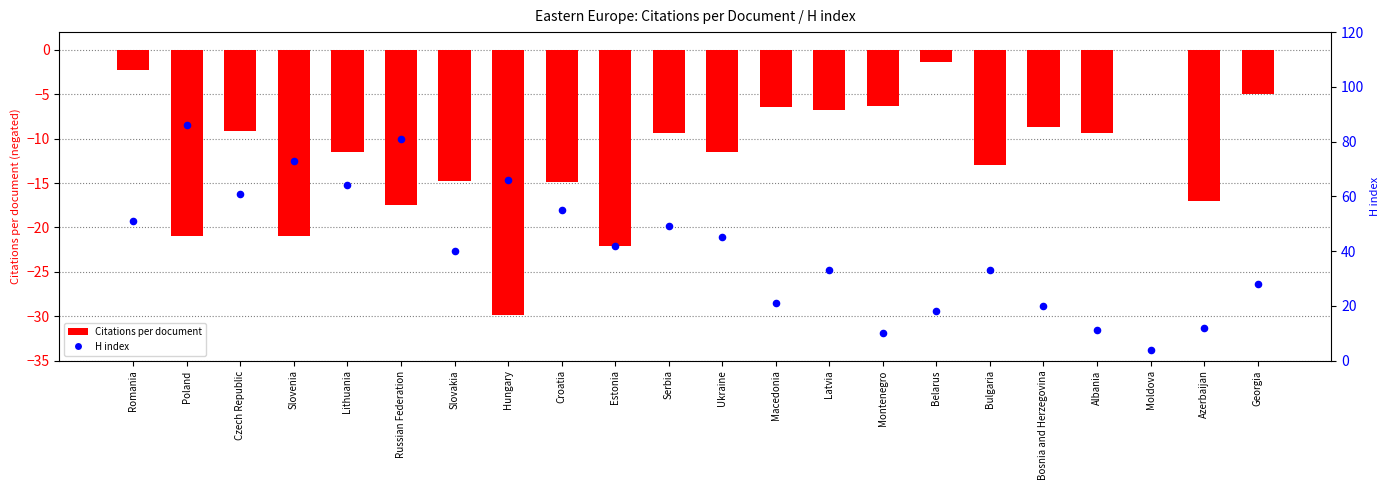

Which series has the largest Y range (max minus min)?

H index